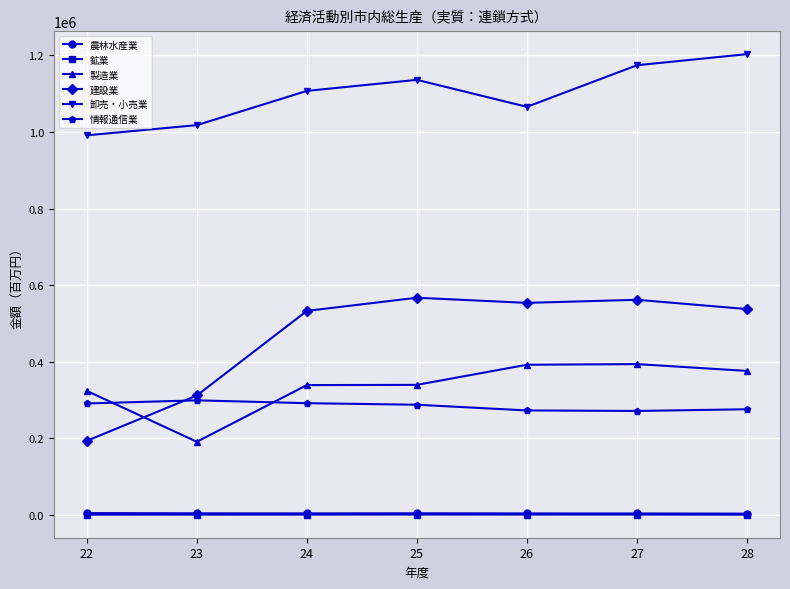

True or false: 建設業 and 鉱業 cross at least once.

False